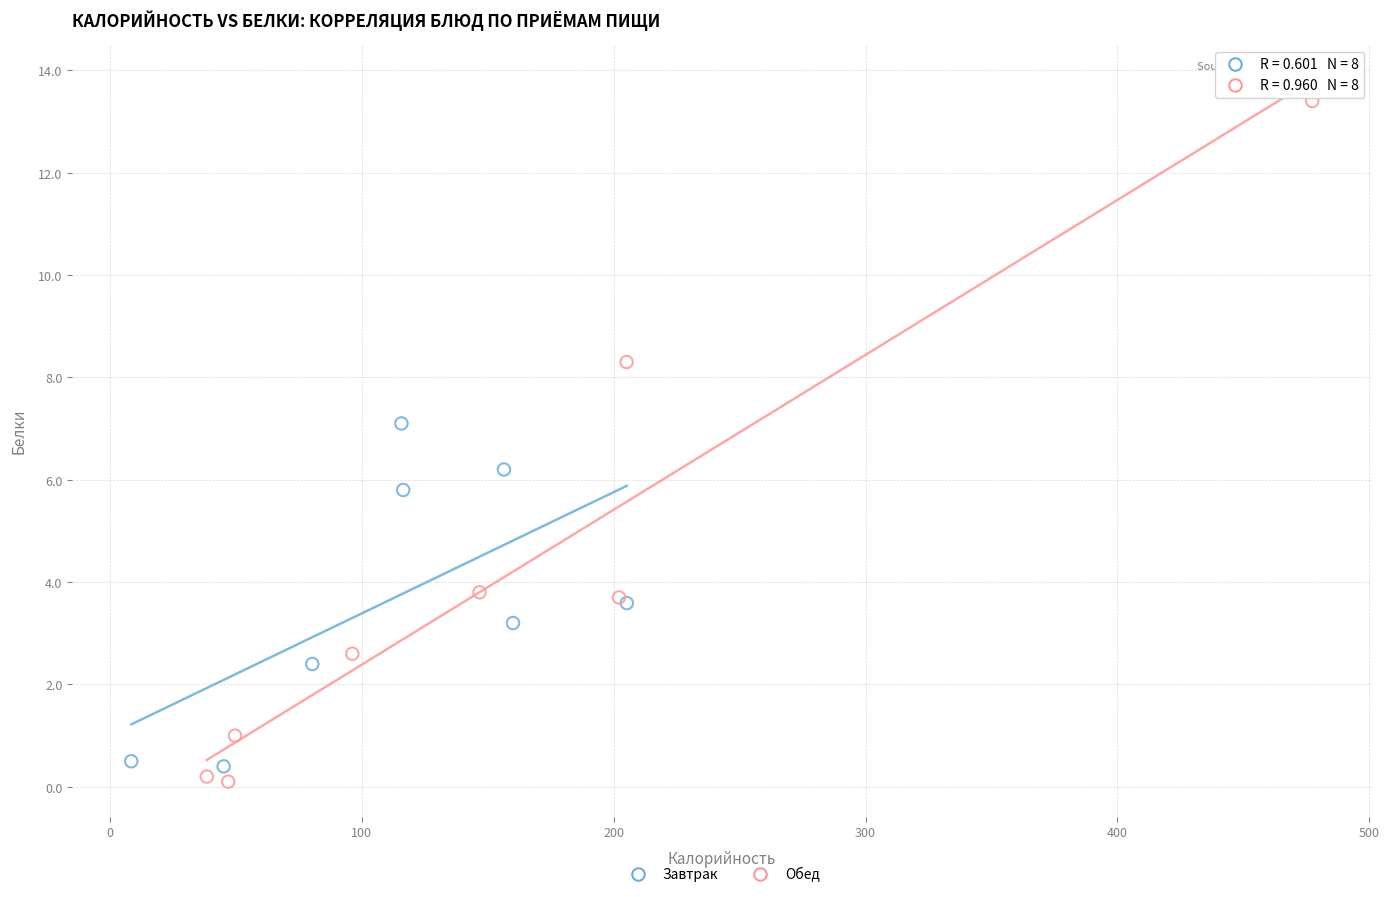

What are all the series names shown in the legend?

Завтрак, Обед